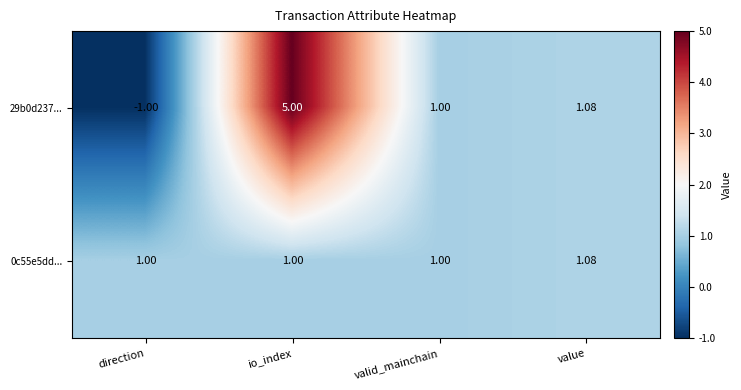

How many categories are shown in the chart?

4